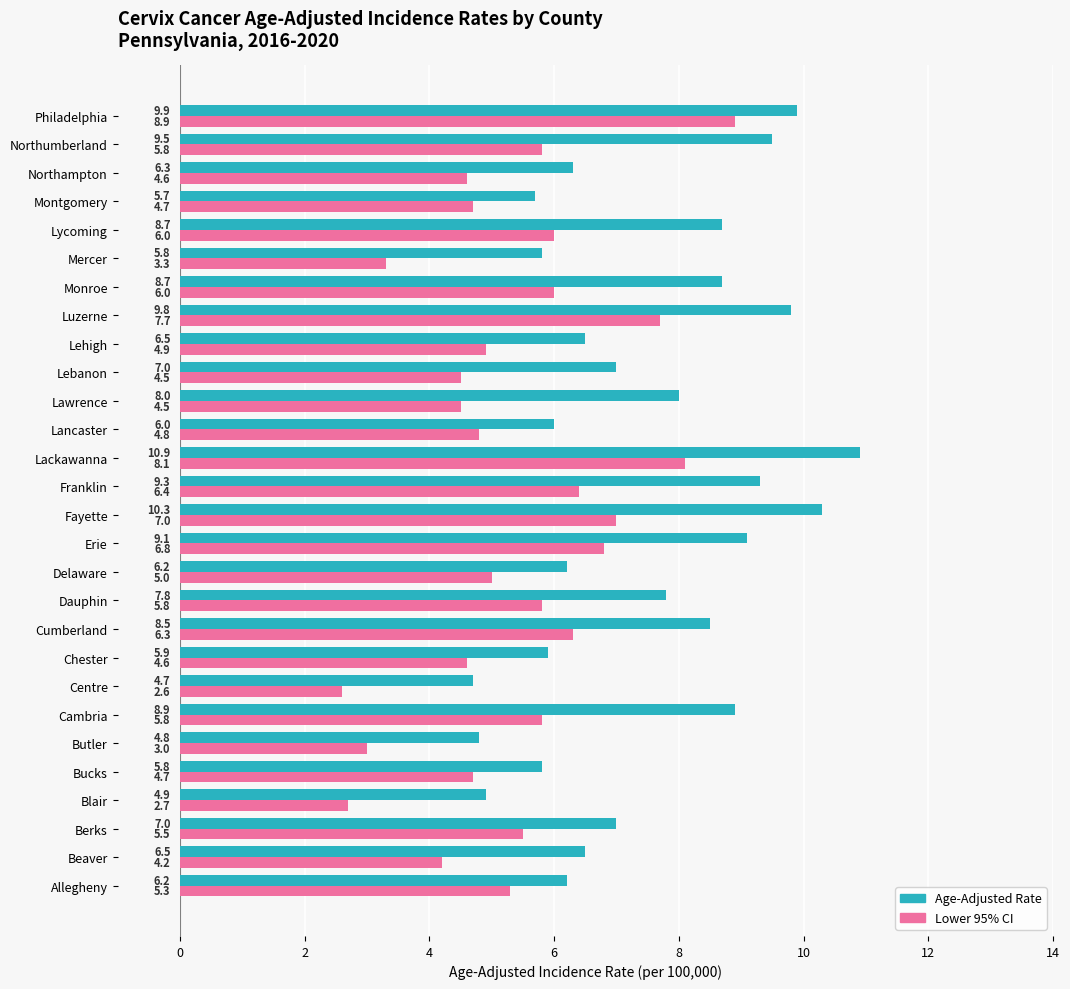

What is the total value across all series at Lycoming?

14.7